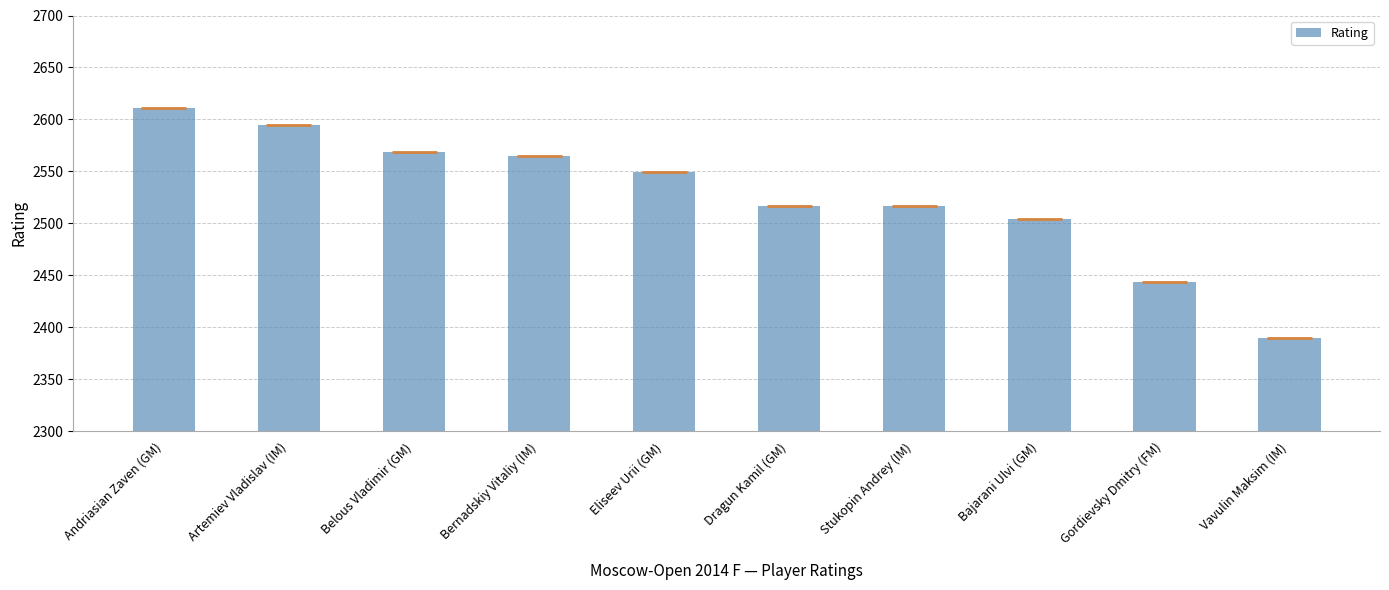

Reading right to left, what are all the values shown in this chart?

Vavulin Maksim (IM)=2390	Gordievsky Dmitry (FM)=2444	Bajarani Ulvi (GM)=2504	Stukopin Andrey (IM)=2517	Dragun Kamil (GM)=2517	Eliseev Urii (GM)=2549	Bernadskiy Vitaliy (IM)=2565	Belous Vladimir (GM)=2569	Artemiev Vladislav (IM)=2595	Andriasian Zaven (GM)=2611